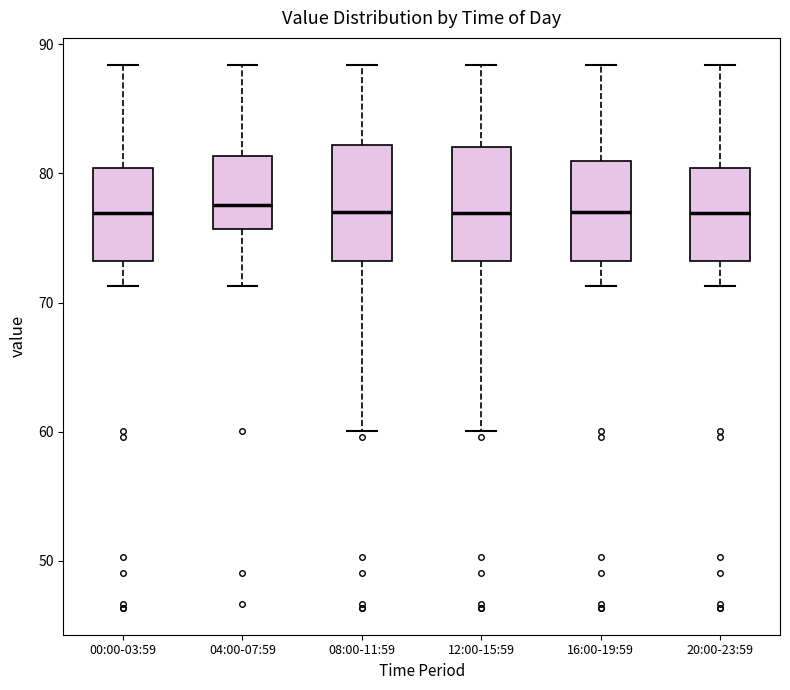

Where is the lower edge of the box for 20:00-23:59 on the y-axis? The values are not printed on the chart, so give them approximately, as read against the axis.

73